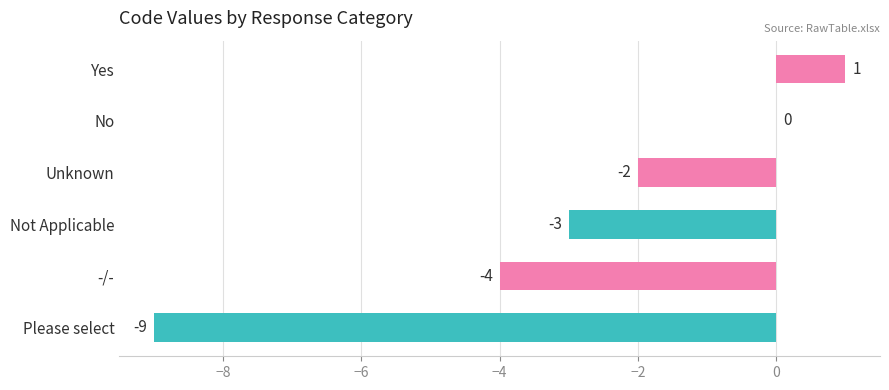

Reading top to bottom, extract all data points from this chart.

Yes=1	No=0	Unknown=-2	Not Applicable=-3	-/-=-4	Please select=-9